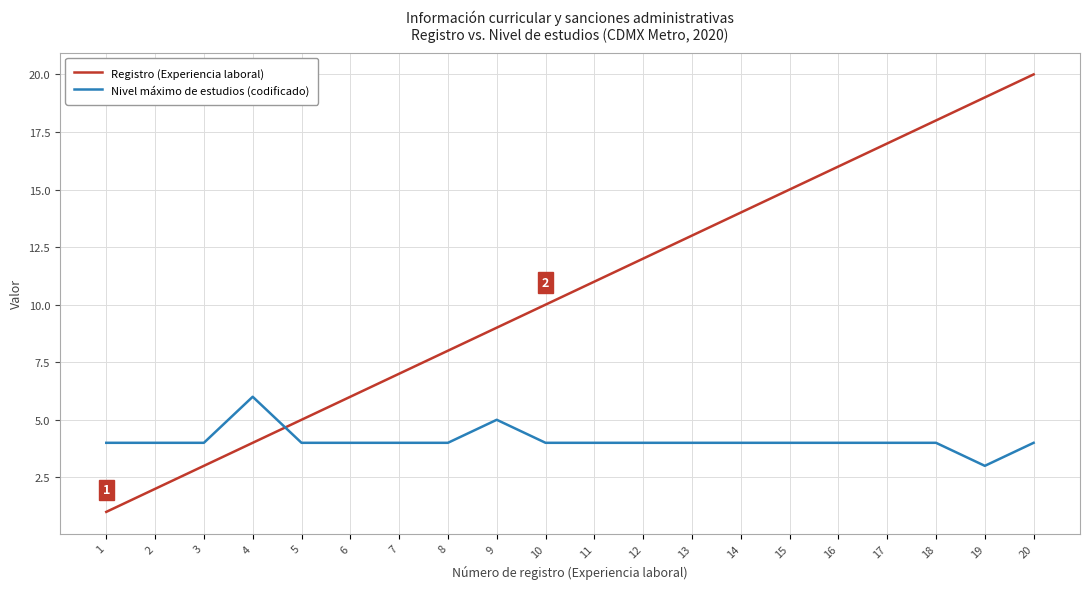

List the series in order of their overall mean, lowest first.

Nivel máximo de estudios (codificado), Registro (Experiencia laboral)